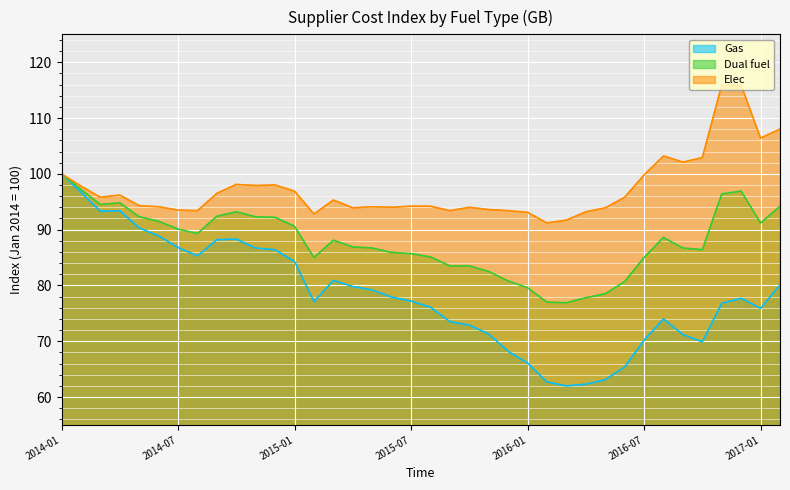

At which category is the sum across all series the highest?

2014-01